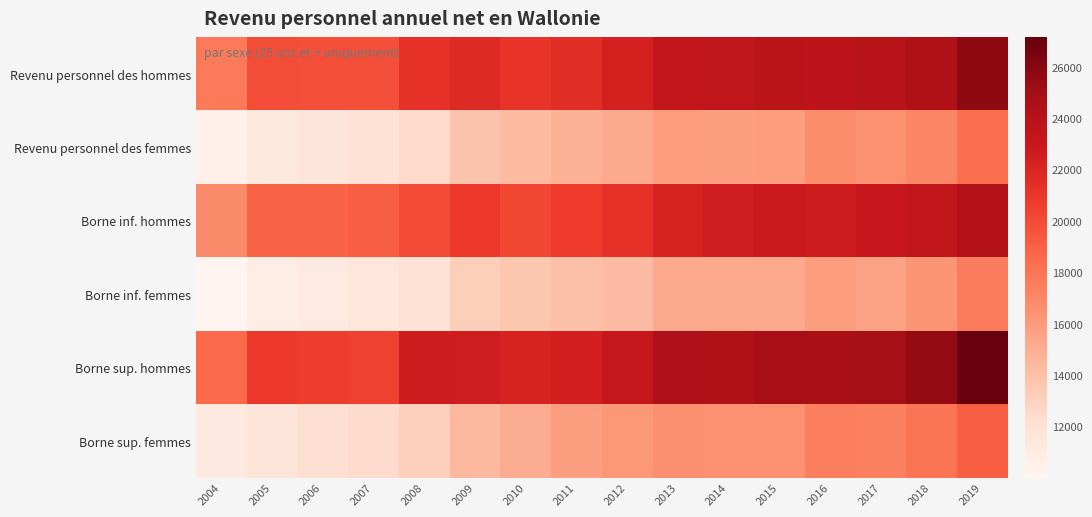

Which series has the widest spread of values?

Borne sup. hommes